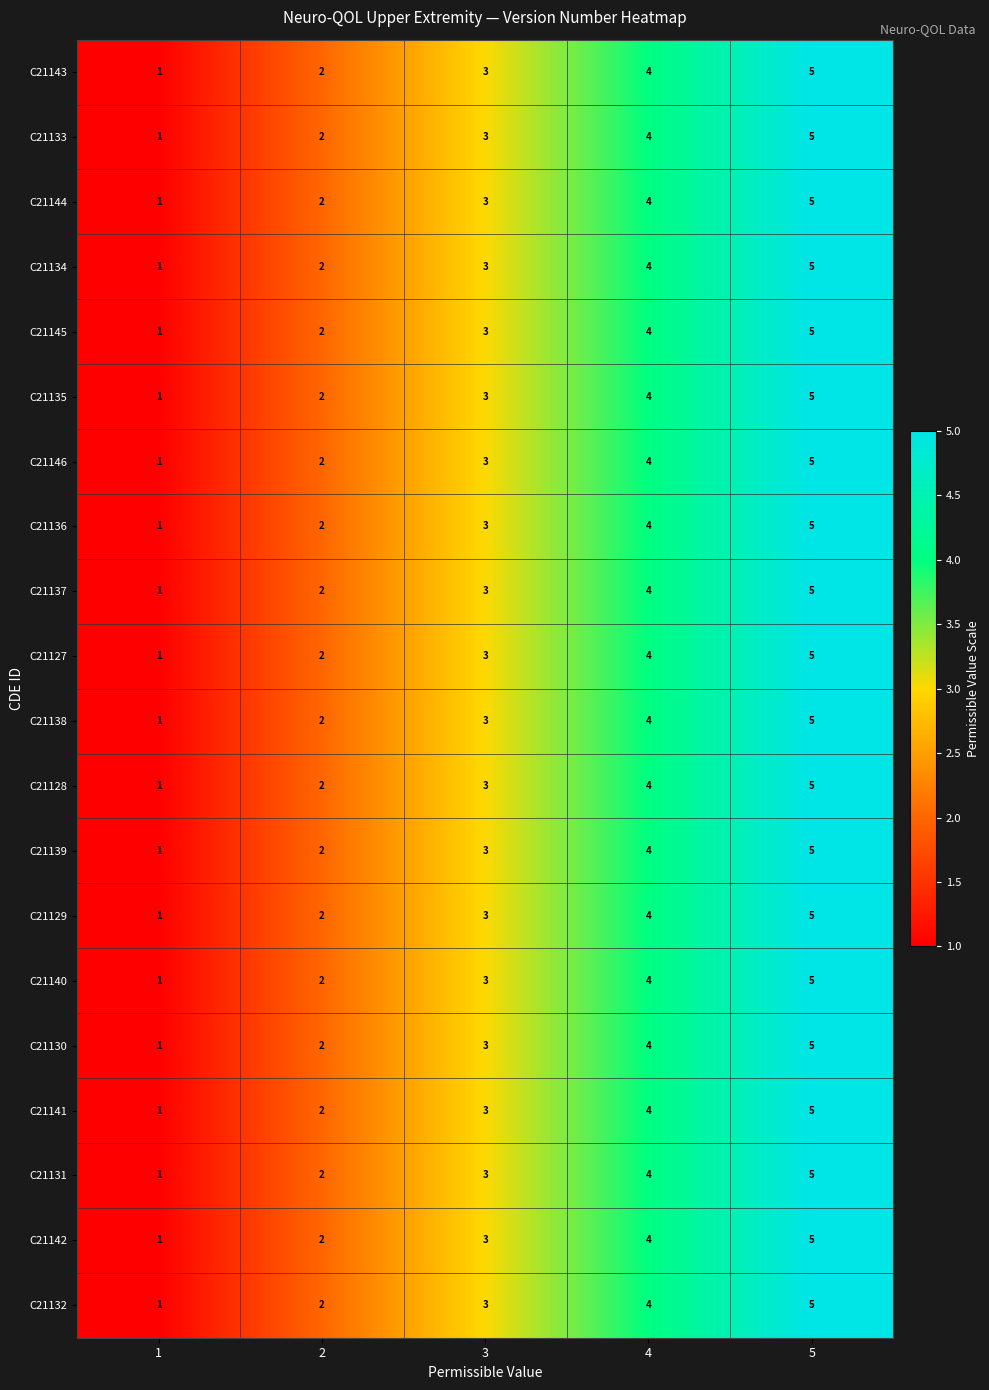

What is the average value of the C21129 series?

3